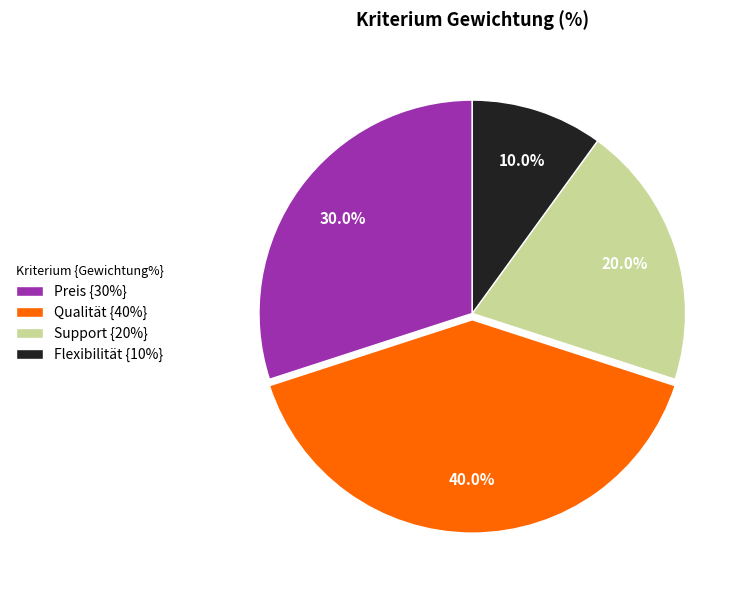

True or false: Preis accounts for 17% of the total.

False